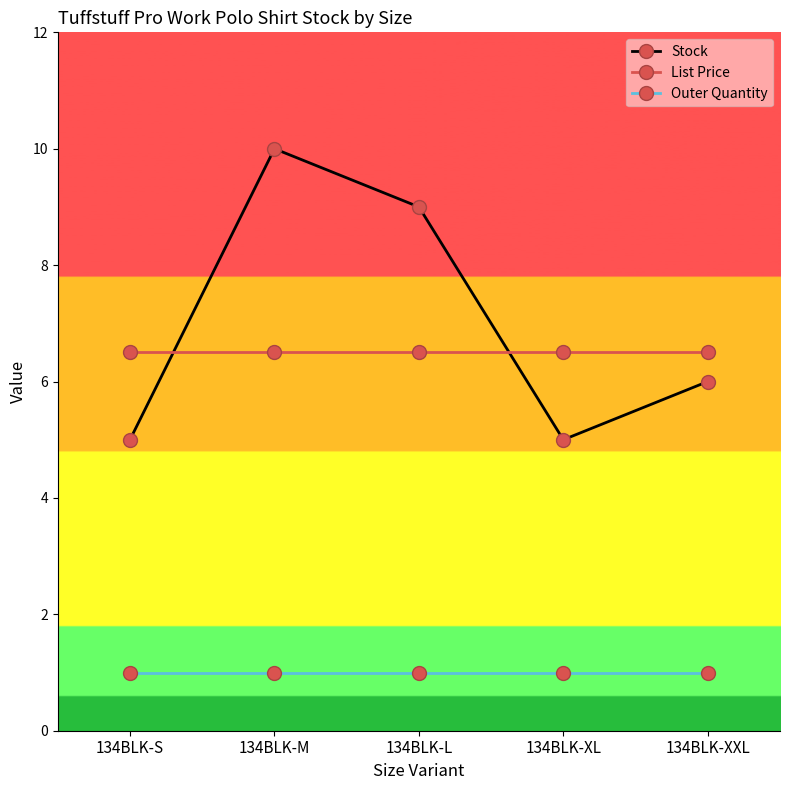

What is the label of the 1st point from the right?

134BLK-XXL